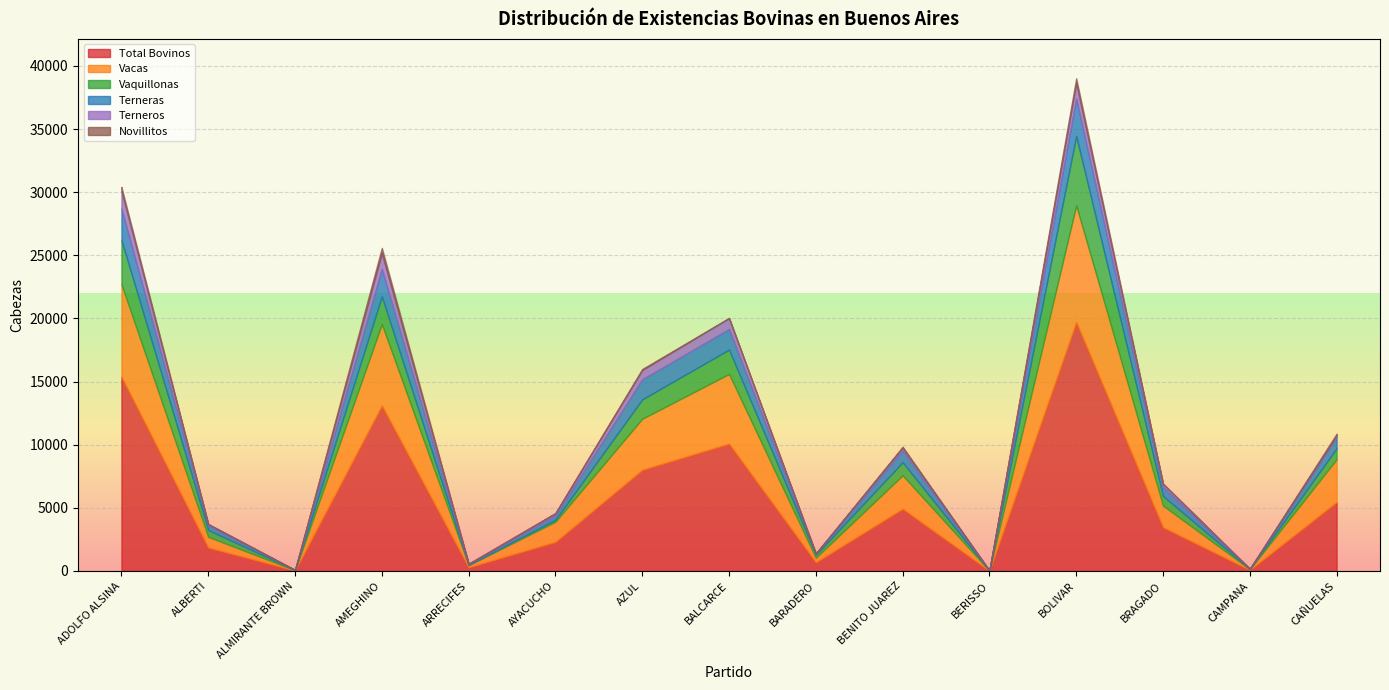

Reading left to right, list all the values displayed in this chart.

Total Bovinos: 15376	1860	44	13098	294	2306	8011	10082	693	4926	18	19706	3466	87	5461
Vacas: 7329	845	22	6464	175	1597	4046	5524	359	2650	11	9259	1712	59	3387
Vaquillonas: 3506	537	9	2187	9	158	1538	1929	239	1037	0	5489	763	8	863
Terneras: 2495	384	4	2175	63	357	1585	1636	93	941	2	2980	708	9	891
Terneros: 1418	91	4	1256	28	153	736	863	2	227	4	1212	251	10	142
Novillitos: 295	0	4	410	11	24	84	4	0	60	0	376	26	0	130